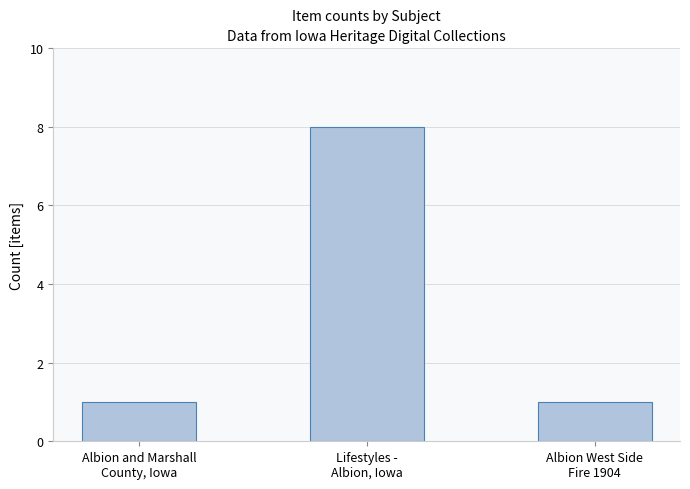

What position from the left is Albion and Marshall
County, Iowa?

1